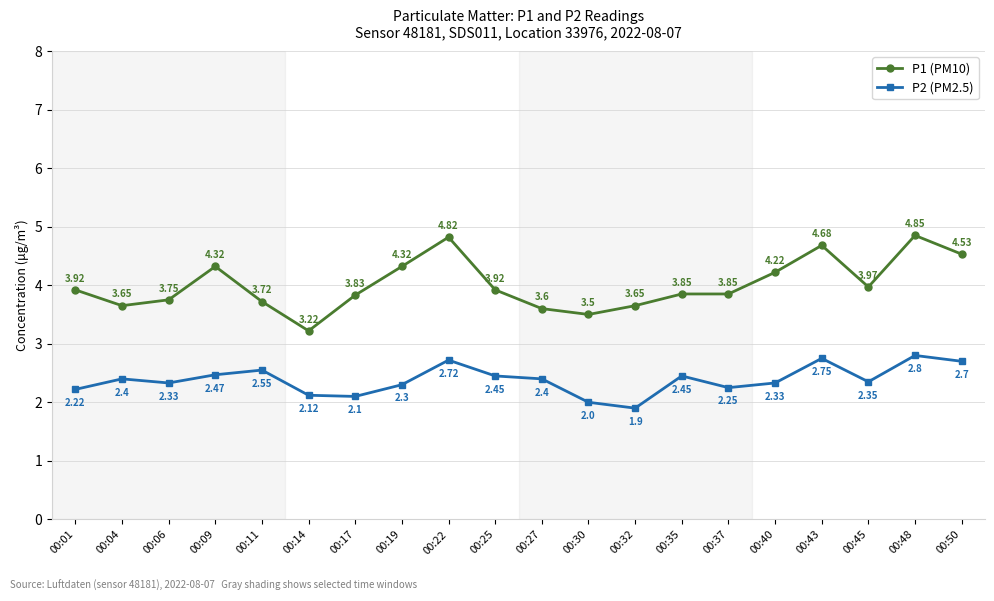

Rank the series at 00:22 from lowest to highest value.

P2 (PM2.5), P1 (PM10)